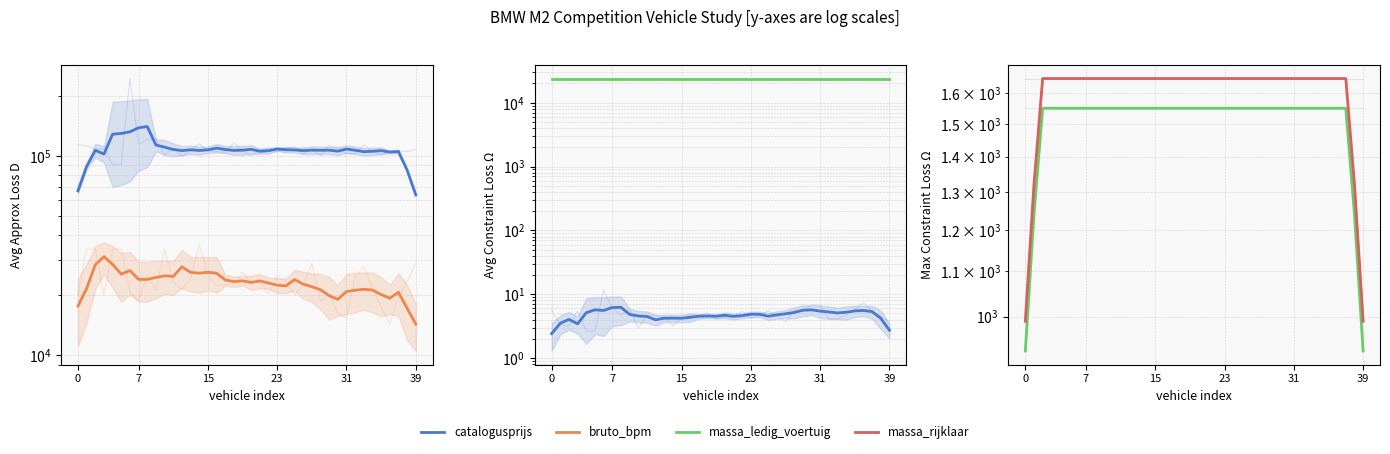

What is the sum of all massa_rijklaar values?

64020.0